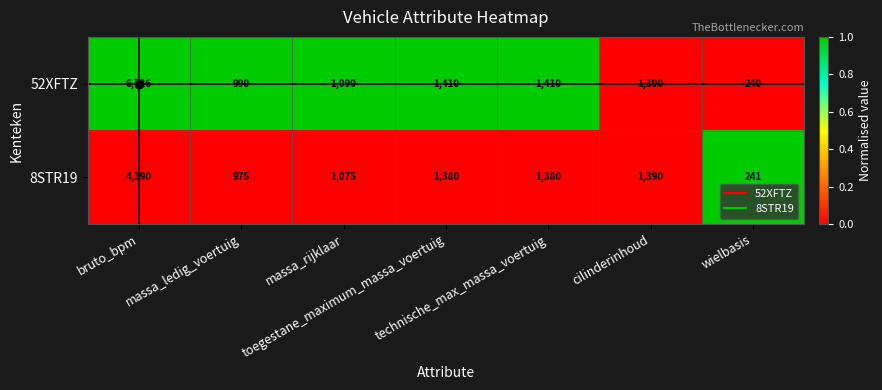

Which series has the largest range (max minus min)?

52XFTZ